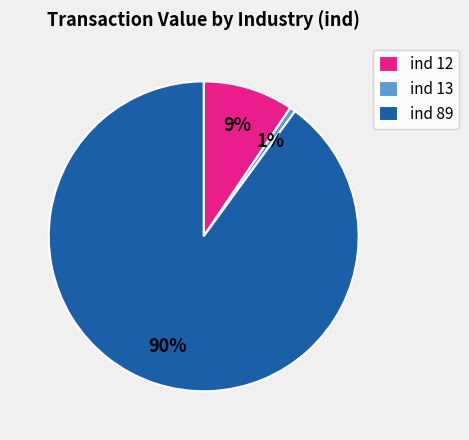

To the nearest percent, what is the difference between the largest and smallest slice percentages?

89%